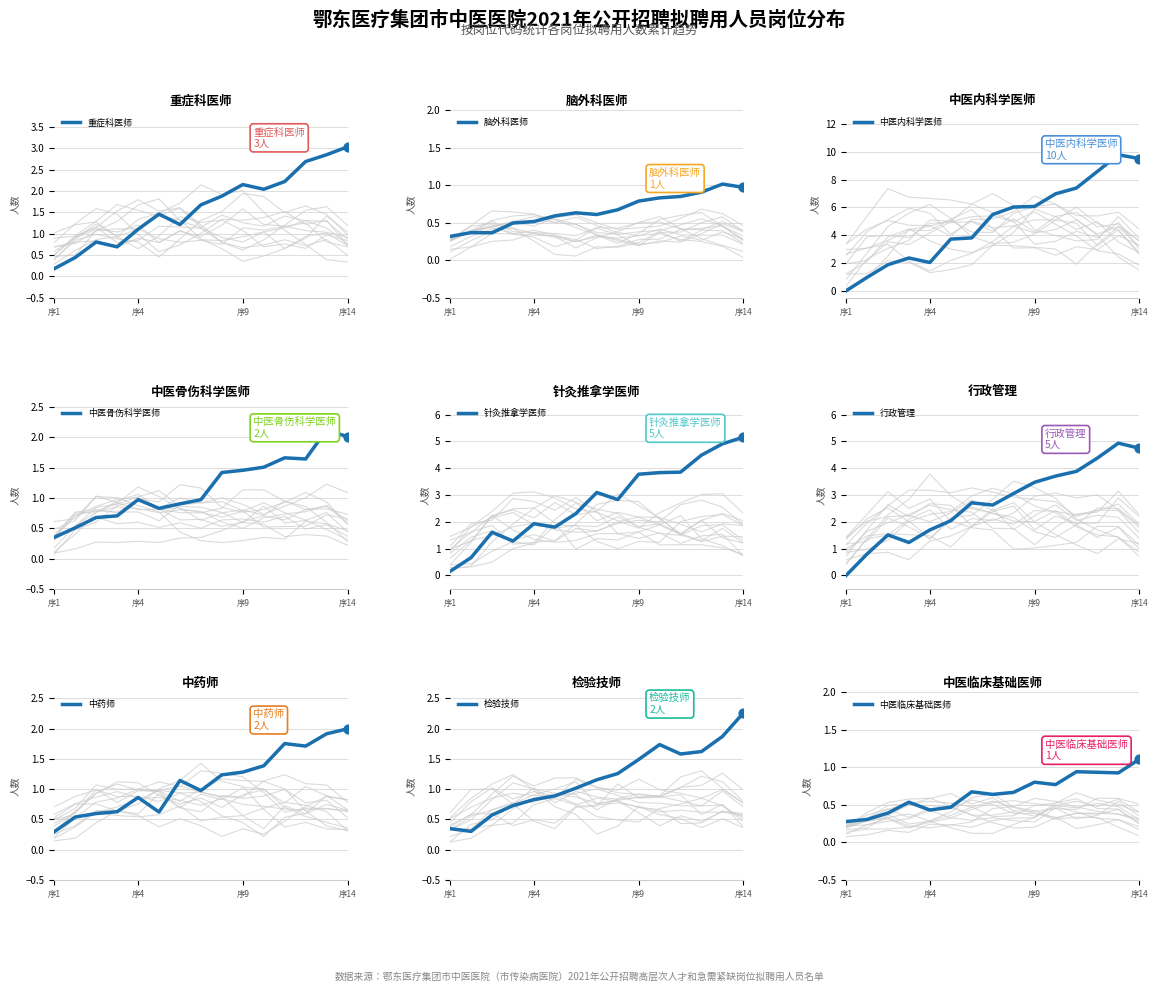

Which series contains the highest Y value?

中医内科学医师